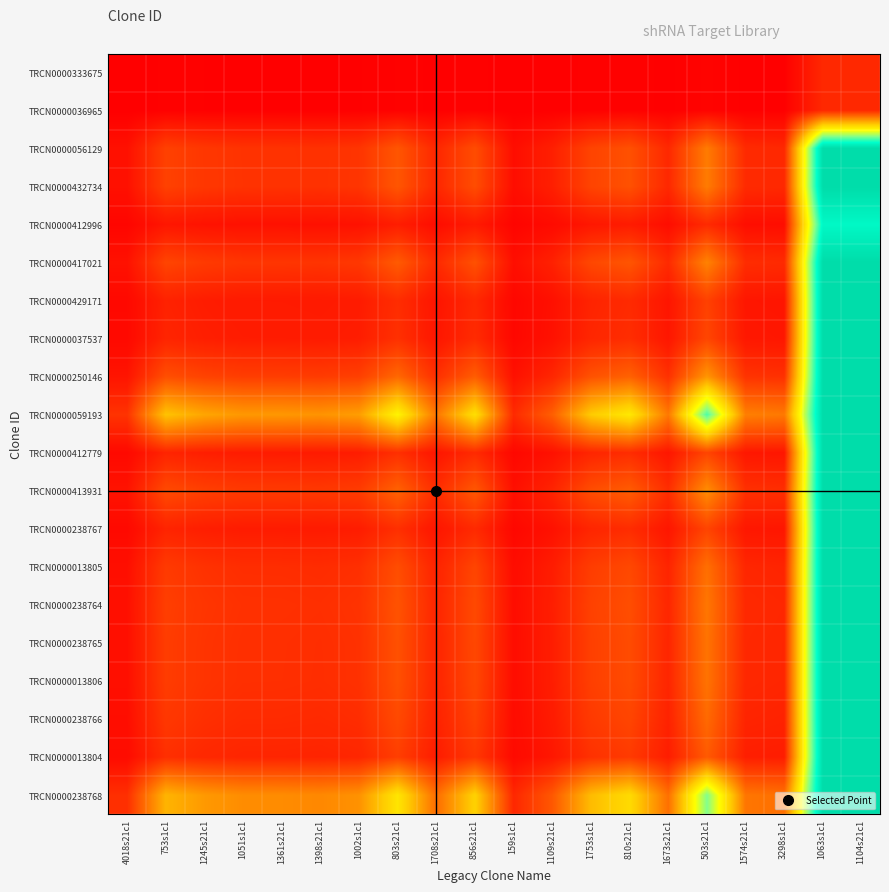

Between 1574s21c1 and 1398s21c1, which is larger?

1398s21c1